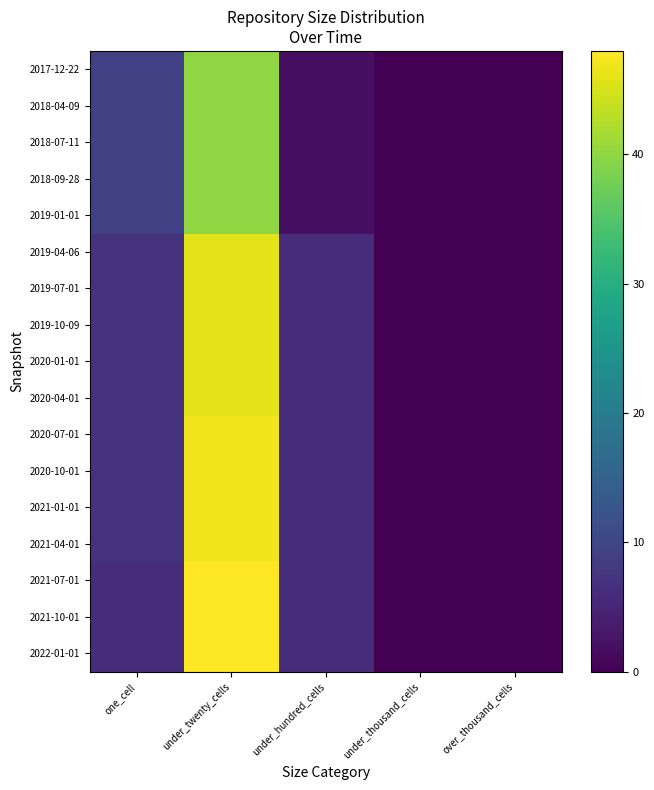

Reading left to right, extract all data points from this chart.

2017-12-22: one_cell=9	under_twenty_cells=40	under_hundred_cells=2	under_thousand_cells=0	over_thousand_cells=0
2018-04-09: one_cell=9	under_twenty_cells=40	under_hundred_cells=2	under_thousand_cells=0	over_thousand_cells=0
2018-07-11: one_cell=9	under_twenty_cells=40	under_hundred_cells=2	under_thousand_cells=0	over_thousand_cells=0
2018-09-28: one_cell=9	under_twenty_cells=40	under_hundred_cells=2	under_thousand_cells=0	over_thousand_cells=0
2019-01-01: one_cell=9	under_twenty_cells=40	under_hundred_cells=2	under_thousand_cells=0	over_thousand_cells=0
2019-04-06: one_cell=7	under_twenty_cells=46	under_hundred_cells=6	under_thousand_cells=0	over_thousand_cells=0
2019-07-01: one_cell=7	under_twenty_cells=46	under_hundred_cells=6	under_thousand_cells=0	over_thousand_cells=0
2019-10-09: one_cell=7	under_twenty_cells=46	under_hundred_cells=6	under_thousand_cells=0	over_thousand_cells=0
2020-01-01: one_cell=7	under_twenty_cells=46	under_hundred_cells=6	under_thousand_cells=0	over_thousand_cells=0
2020-04-01: one_cell=7	under_twenty_cells=46	under_hundred_cells=6	under_thousand_cells=0	over_thousand_cells=0
2020-07-01: one_cell=7	under_twenty_cells=47	under_hundred_cells=6	under_thousand_cells=0	over_thousand_cells=0
2020-10-01: one_cell=7	under_twenty_cells=47	under_hundred_cells=6	under_thousand_cells=0	over_thousand_cells=0
2021-01-01: one_cell=7	under_twenty_cells=47	under_hundred_cells=6	under_thousand_cells=0	over_thousand_cells=0
2021-04-01: one_cell=7	under_twenty_cells=47	under_hundred_cells=6	under_thousand_cells=0	over_thousand_cells=0
2021-07-01: one_cell=6	under_twenty_cells=48	under_hundred_cells=6	under_thousand_cells=0	over_thousand_cells=0
2021-10-01: one_cell=6	under_twenty_cells=48	under_hundred_cells=6	under_thousand_cells=0	over_thousand_cells=0
2022-01-01: one_cell=6	under_twenty_cells=48	under_hundred_cells=6	under_thousand_cells=0	over_thousand_cells=0